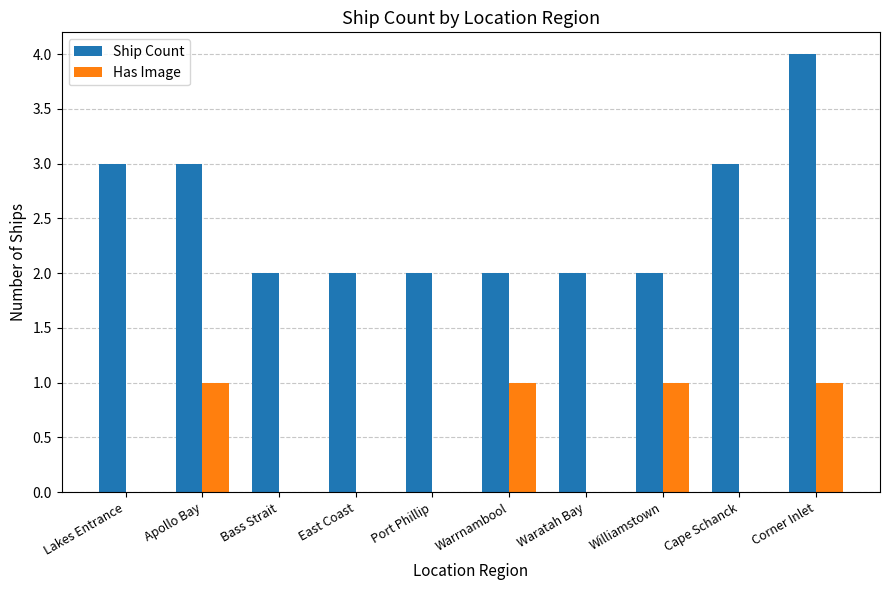

What is the maximum value shown in the chart?

4